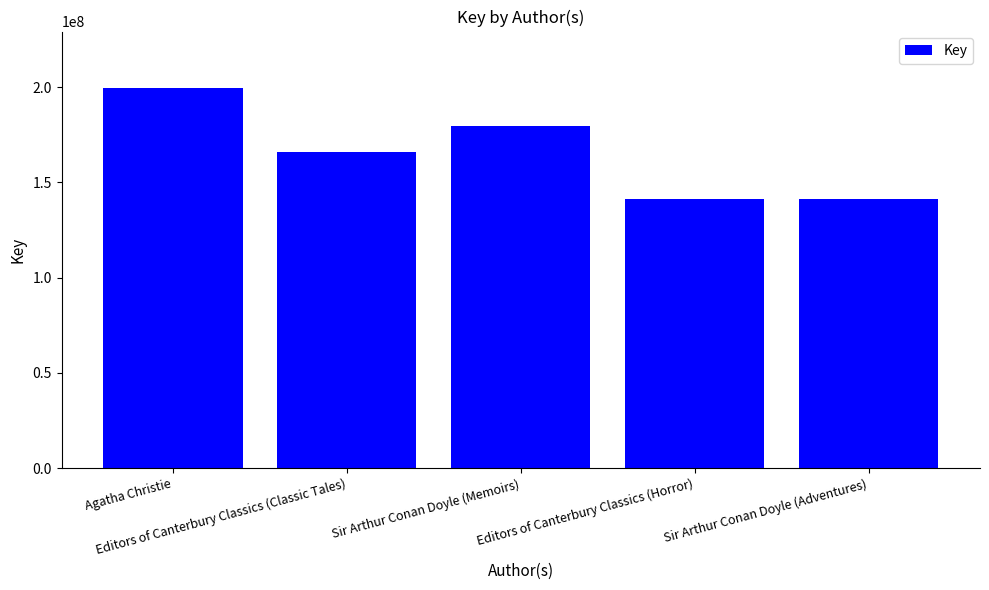

True or false: the data shows 141017930 at Sir Arthur Conan Doyle (Adventures).

True